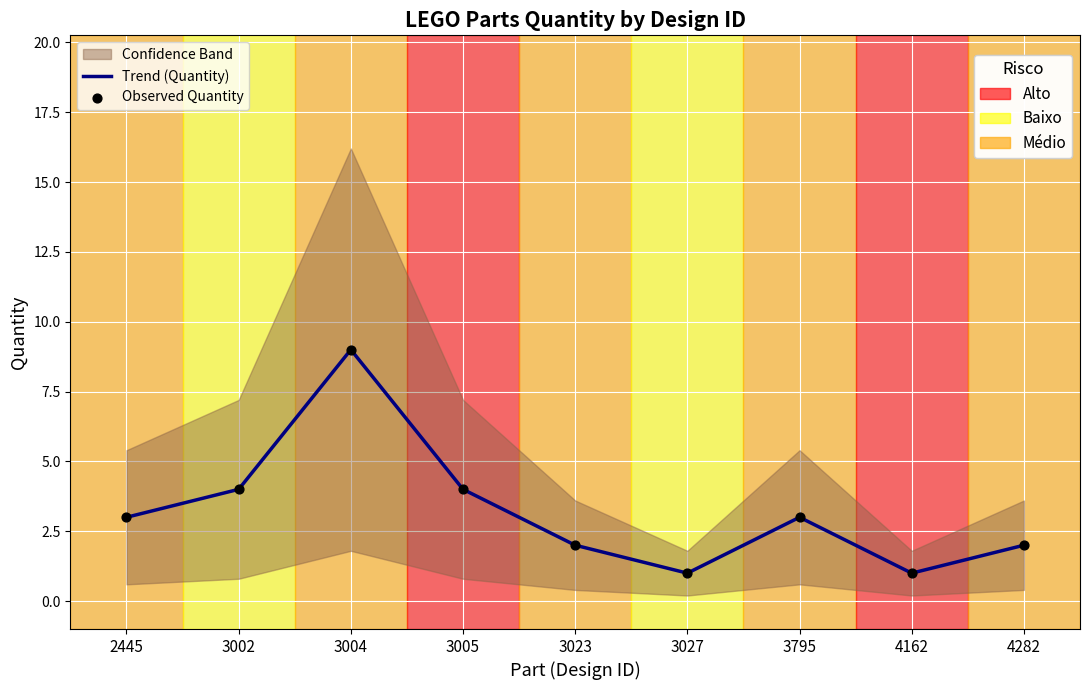

What is the total value across all series at 4282?

4